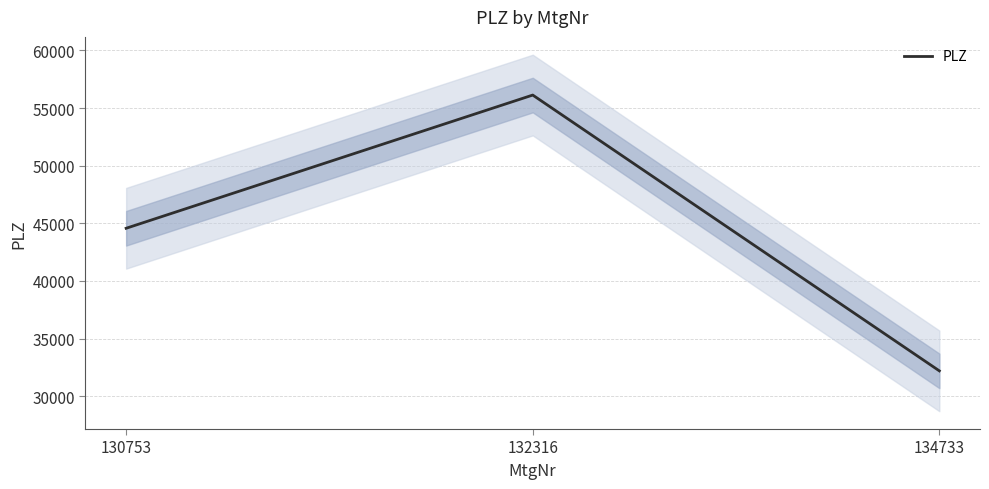

What is the change in value from 130753 to 134733?

-12369